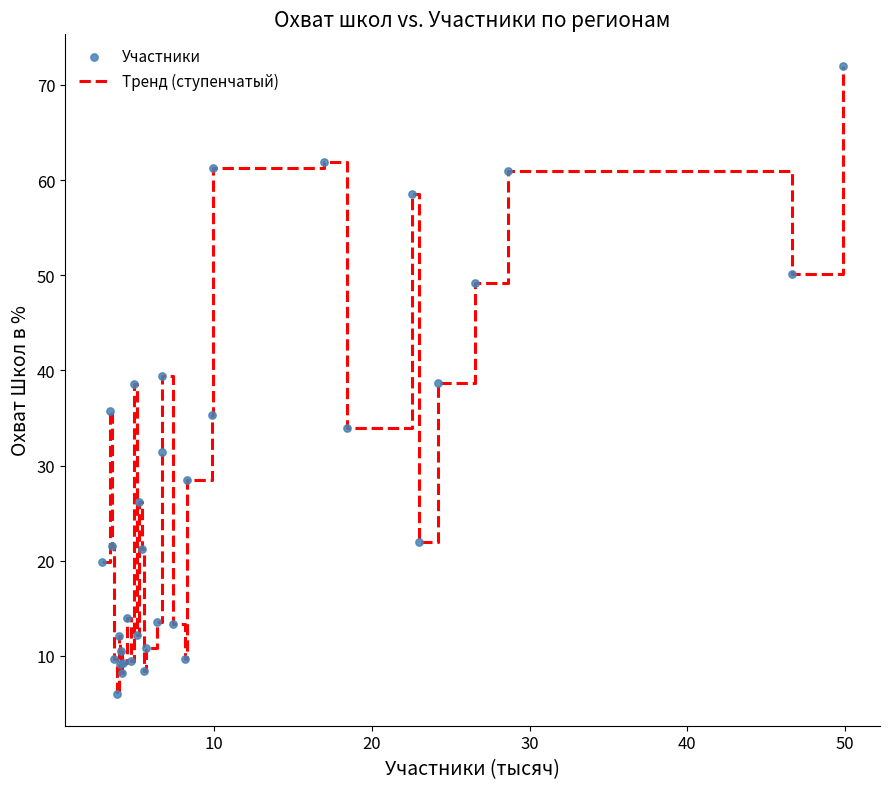

What is the smallest value displayed?

6.0